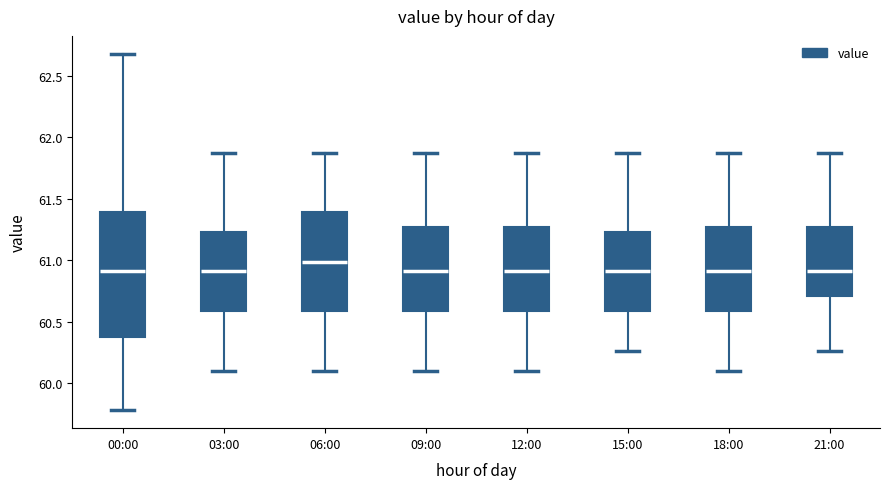

Reading left to right, read every box against the y-axis: the position of its median line, the range the box covers, and the ends of its whiskers. The values are not printed on the chart, so give them approximately, as read against the axis.

00:00: median 60.90, box 60.40 to 61.40, whiskers 59.80 to 62.70
03:00: median 60.90, box 60.60 to 61.25, whiskers 60.10 to 61.85
06:00: median 61.00, box 60.60 to 61.40, whiskers 60.10 to 61.85
09:00: median 60.90, box 60.60 to 61.25, whiskers 60.10 to 61.85
12:00: median 60.90, box 60.60 to 61.25, whiskers 60.10 to 61.85
15:00: median 60.90, box 60.60 to 61.25, whiskers 60.25 to 61.85
18:00: median 60.90, box 60.60 to 61.25, whiskers 60.10 to 61.85
21:00: median 60.90, box 60.70 to 61.25, whiskers 60.25 to 61.85